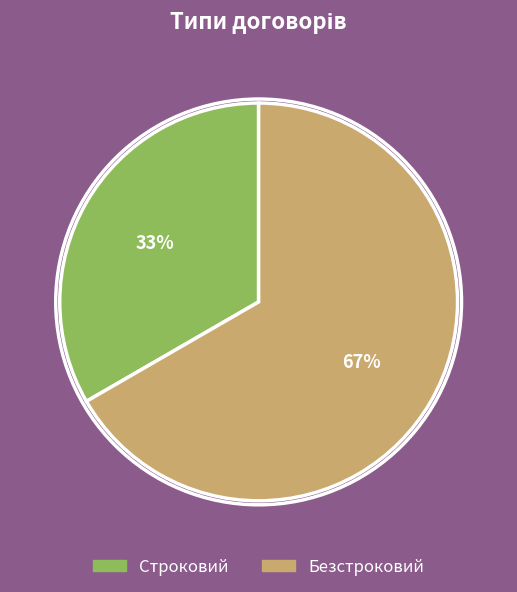

Do Безстроковий and Строковий together represent more than half of the pie?

Yes